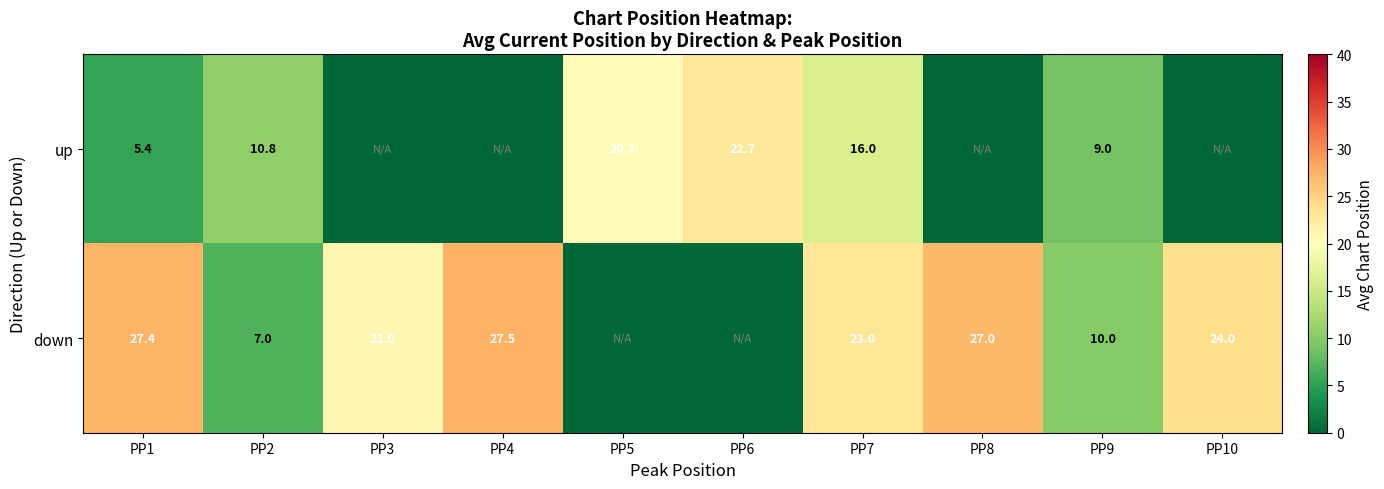

True or false: up has a value of 2.3 at PP1.

False